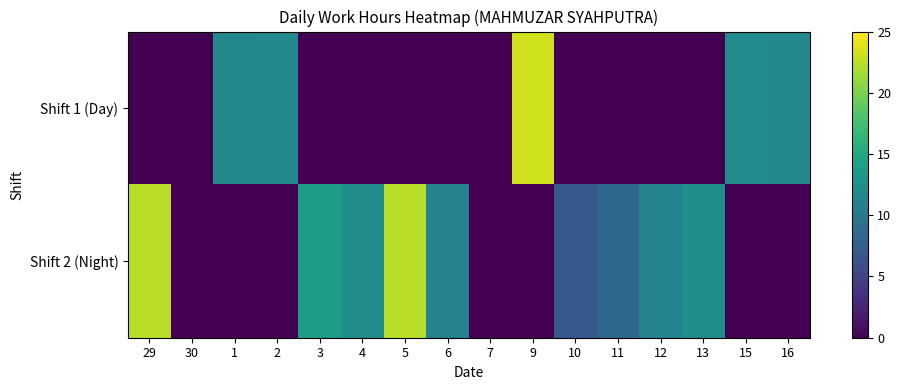

Between 16 and 2, which is larger?

16